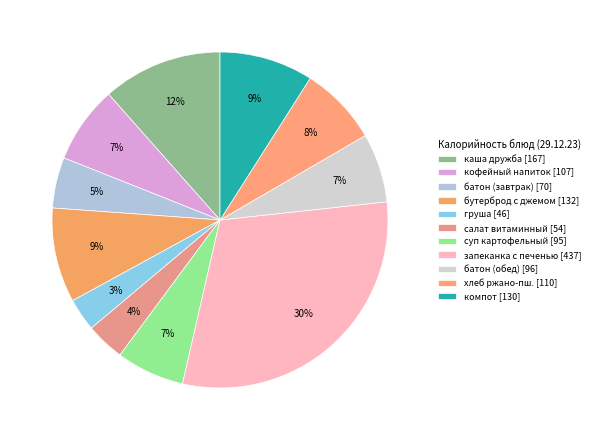

How many segments does this pie chart have?

11